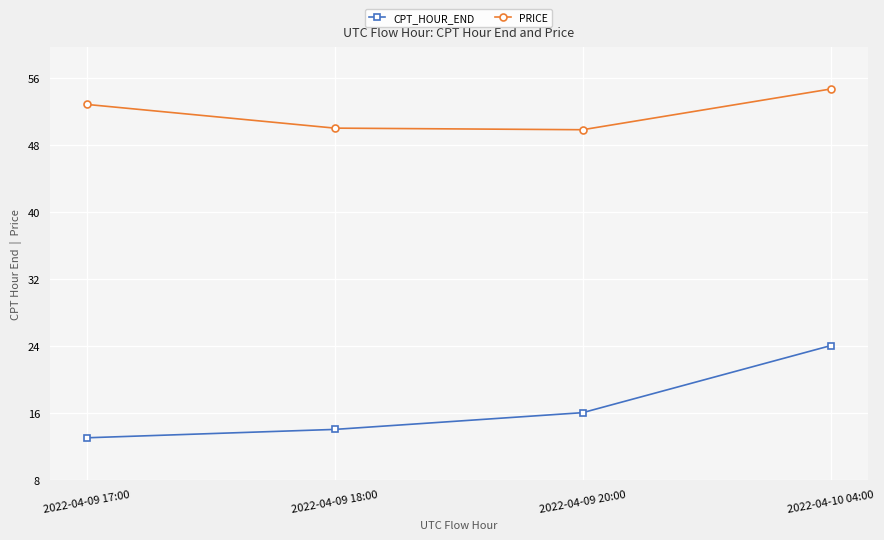

What is the smallest value displayed?

13.0